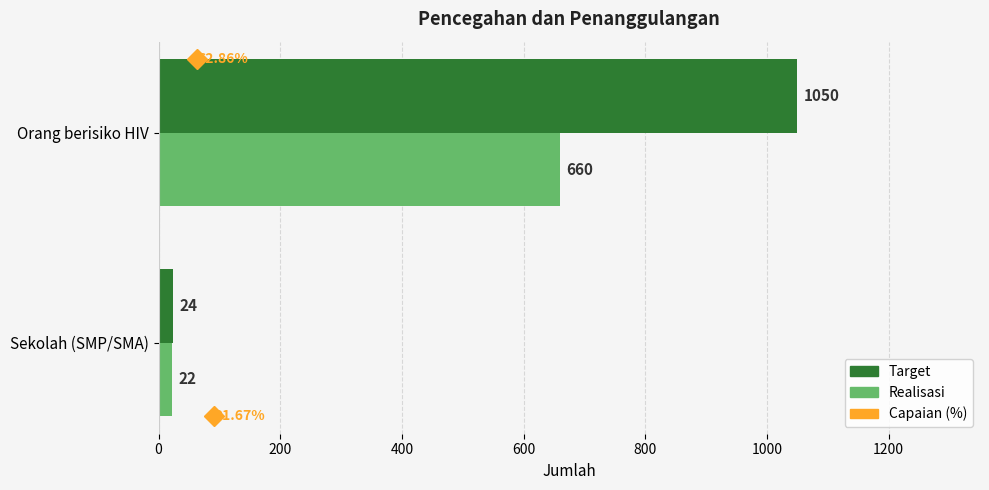

What is the total value across all series at Sekolah (SMP/SMA)?

46